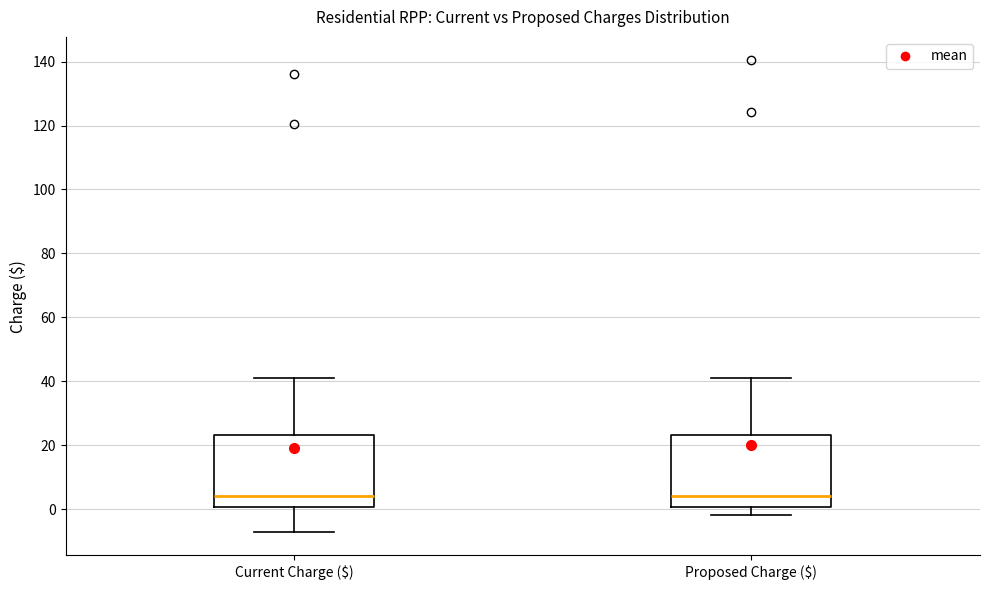

Reading left to right, read every box against the y-axis: the position of its median line, the range the box covers, and the ends of its whiskers. The values are not printed on the chart, so give them approximately, as read against the axis.

Current Charge ($): median 4, box 0 to 24, whiskers -8 to 40
Proposed Charge ($): median 4, box 0 to 24, whiskers -2 to 40